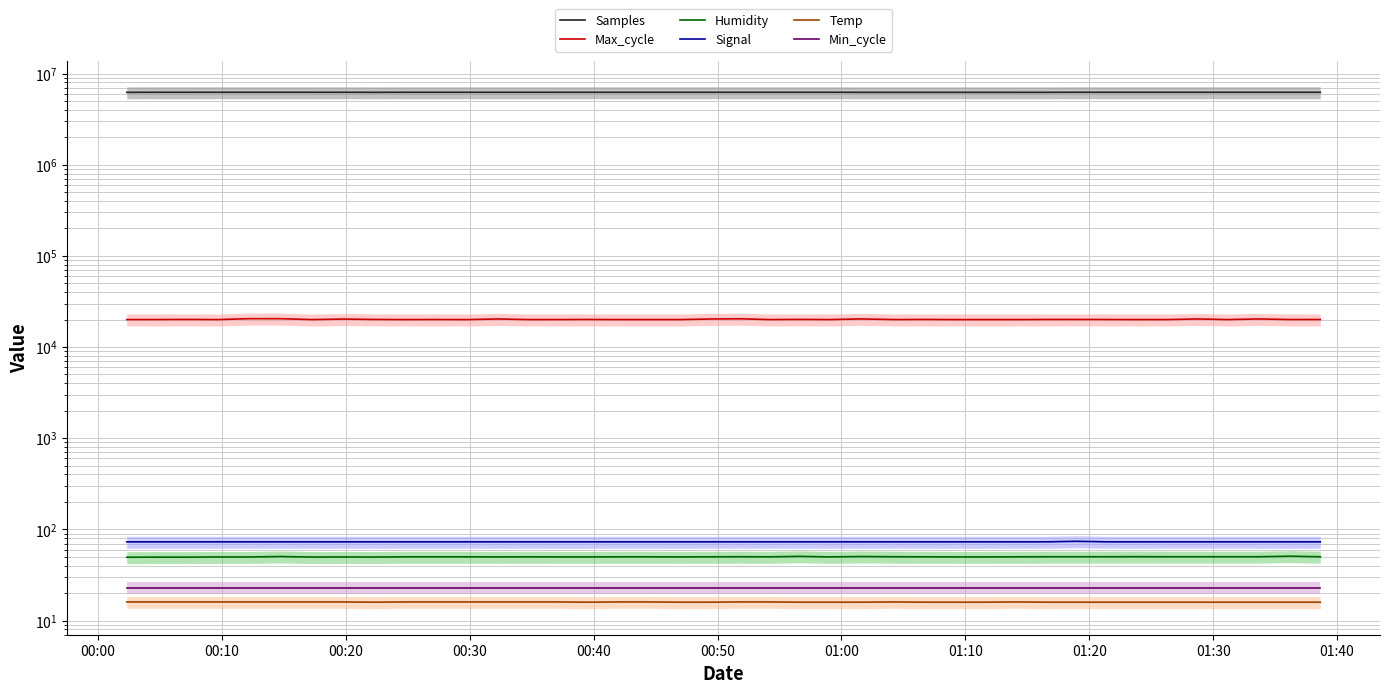

What is the maximum value for Temp?

16.0